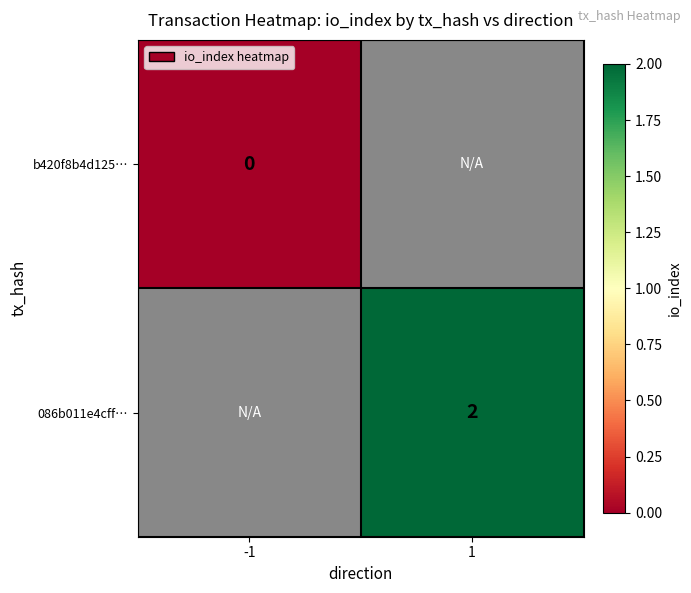

True or false: 086b011e4cff… has a value of 2 at 1.

True